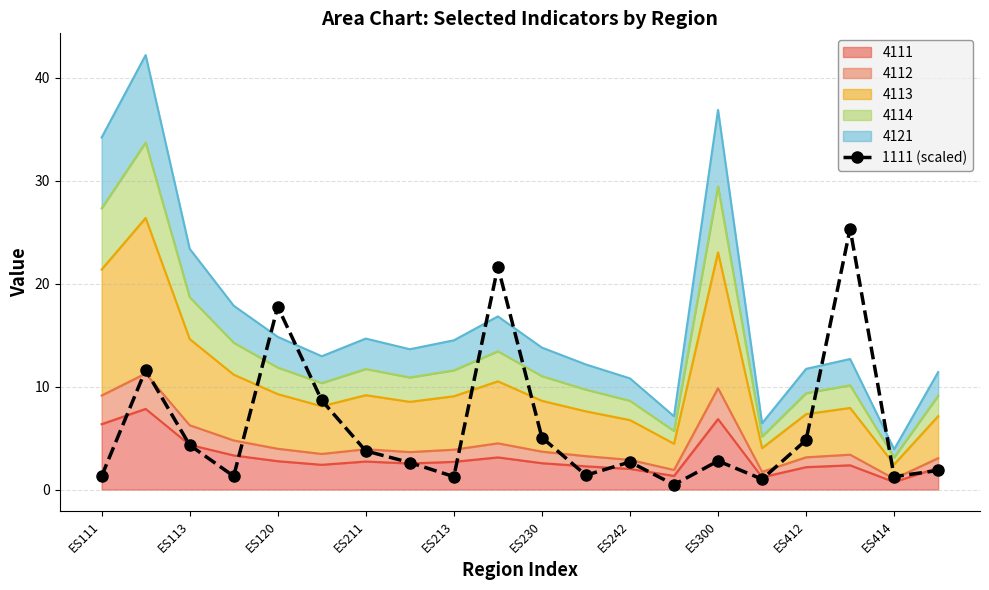

What is the change in value from ES412 to 11?

+0.1